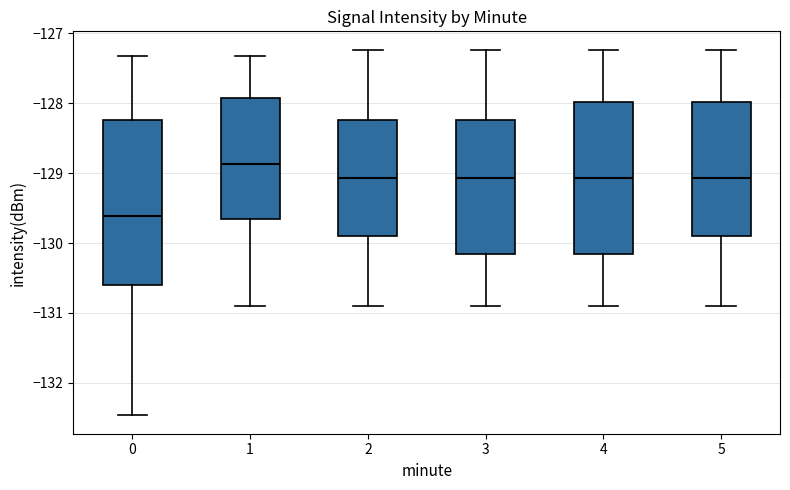

Where does the upper whisker of the box at x = 2 end on the y-axis? The values are not printed on the chart, so give them approximately, as read against the axis.

-127.2